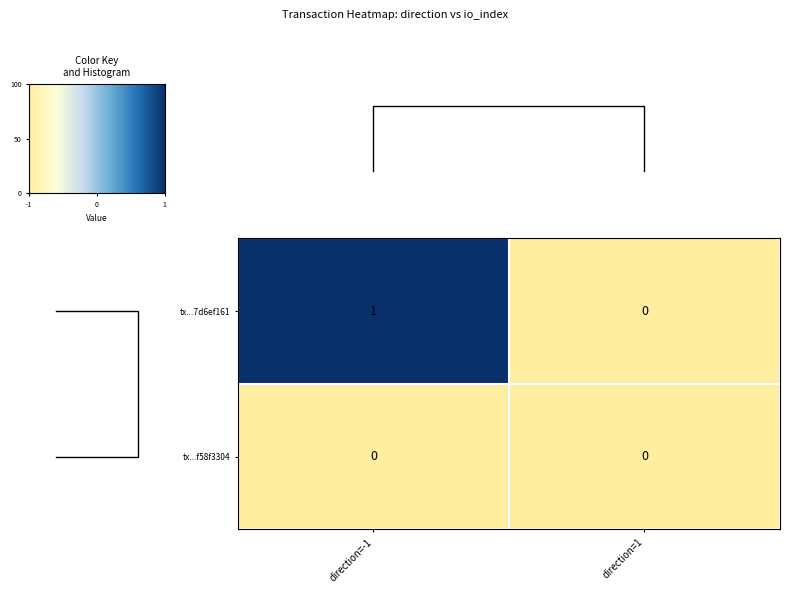

Reading right to left, transcribe all the data shown in this chart.

tx...7d6ef161: direction=1=0	direction=-1=1
tx...f58f3304: direction=1=0	direction=-1=0